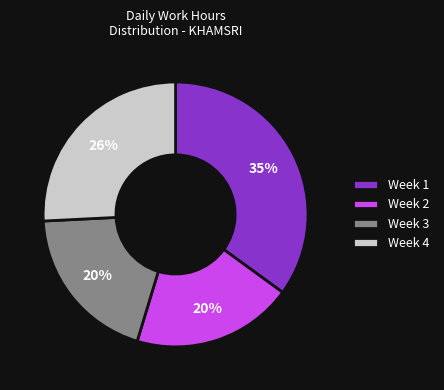

What is the largest slice in the pie chart?

Week 1